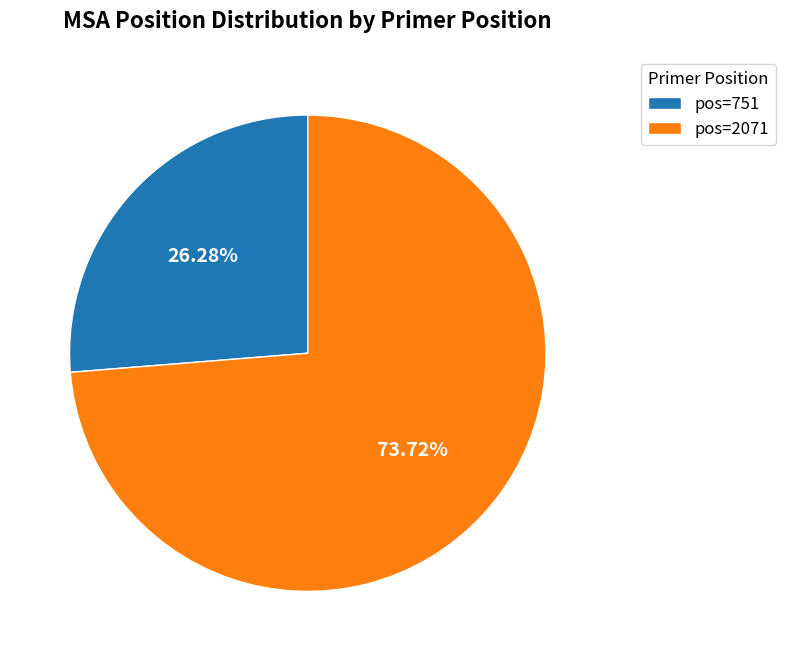

Count the number of slices in the pie.

2